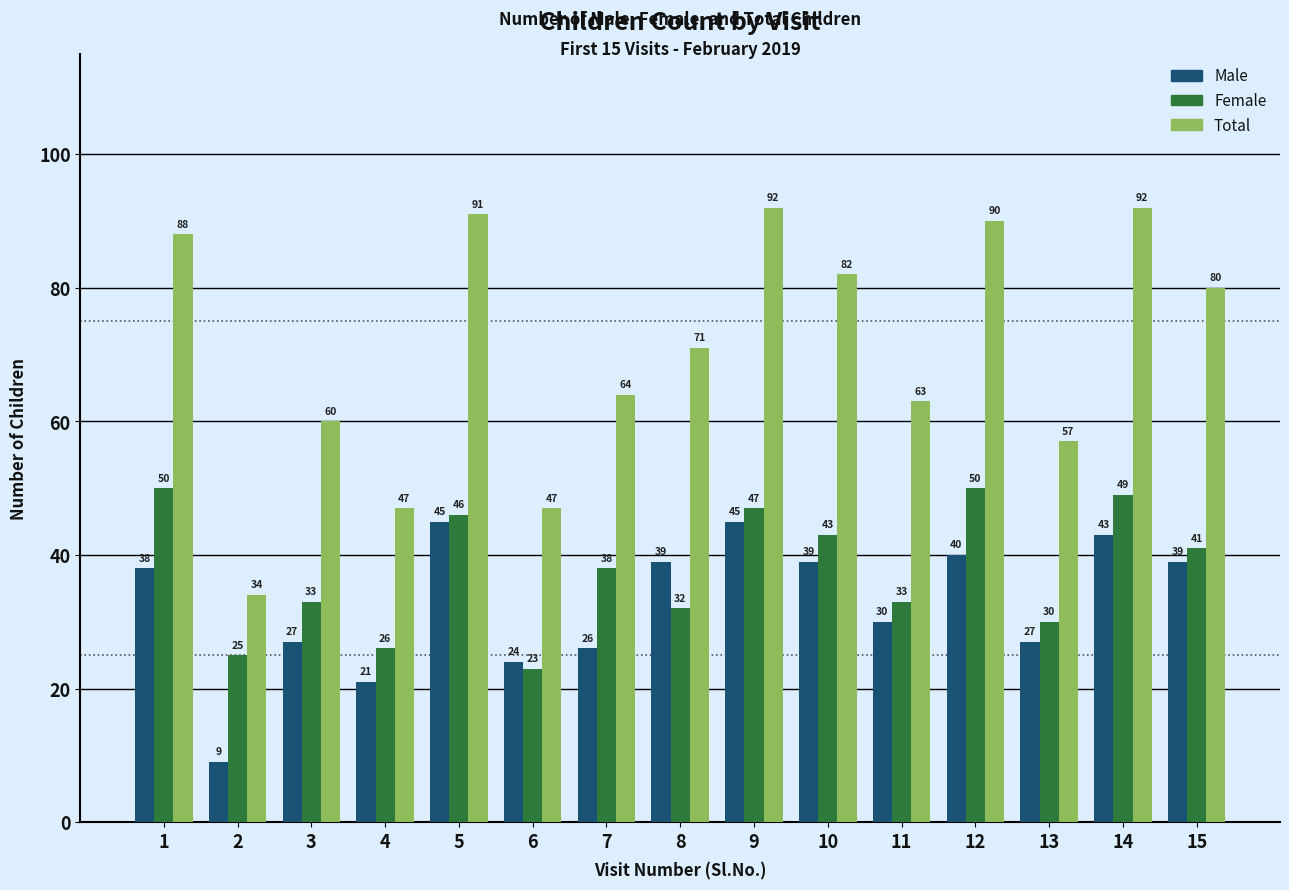

At how many categories does at least one series exceed 55?

12